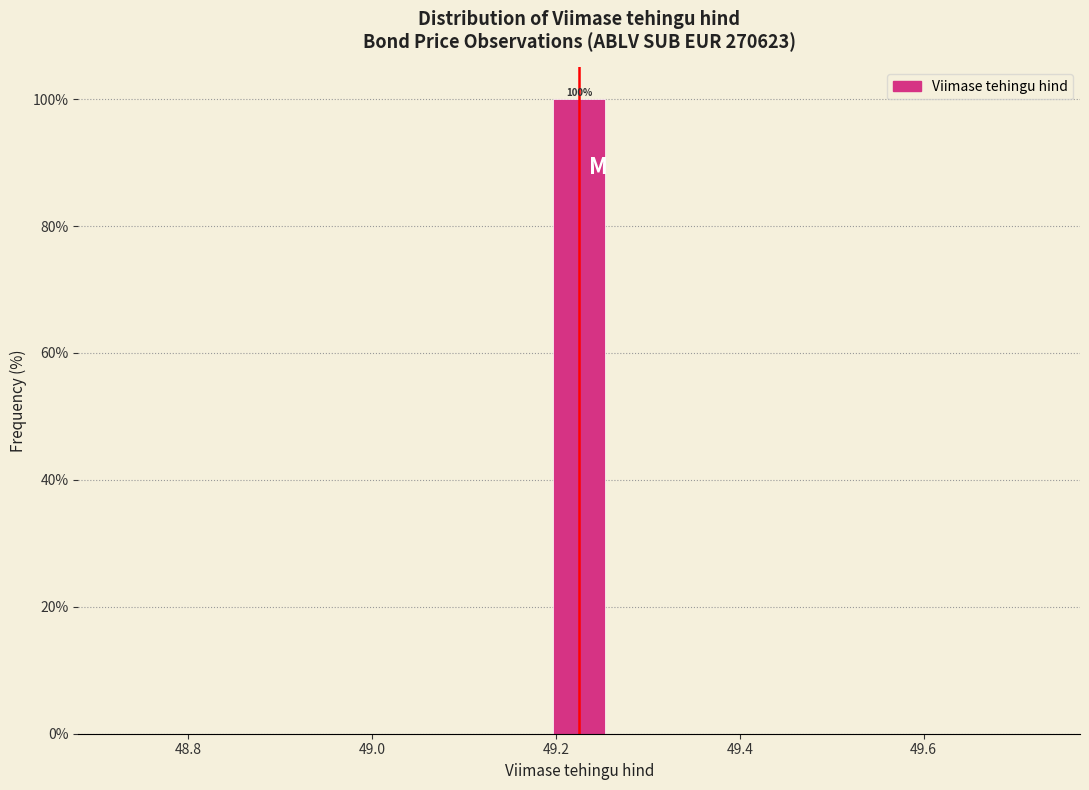

Read against the x-axis, roughly where is the centre of the tallest bar?

49.22